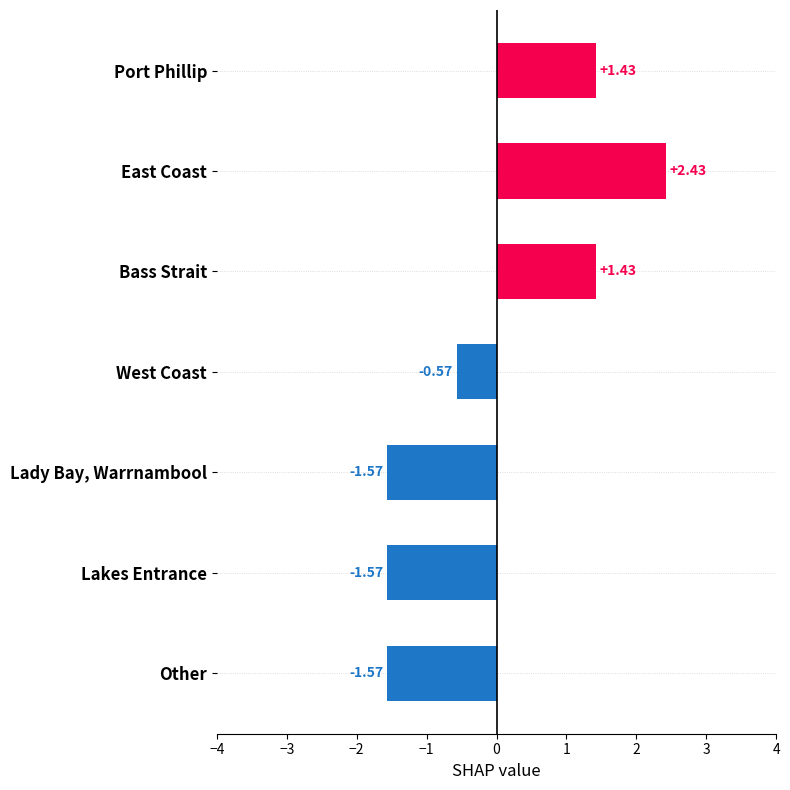

What is the change in value from Bass Strait to West Coast?

-2.0